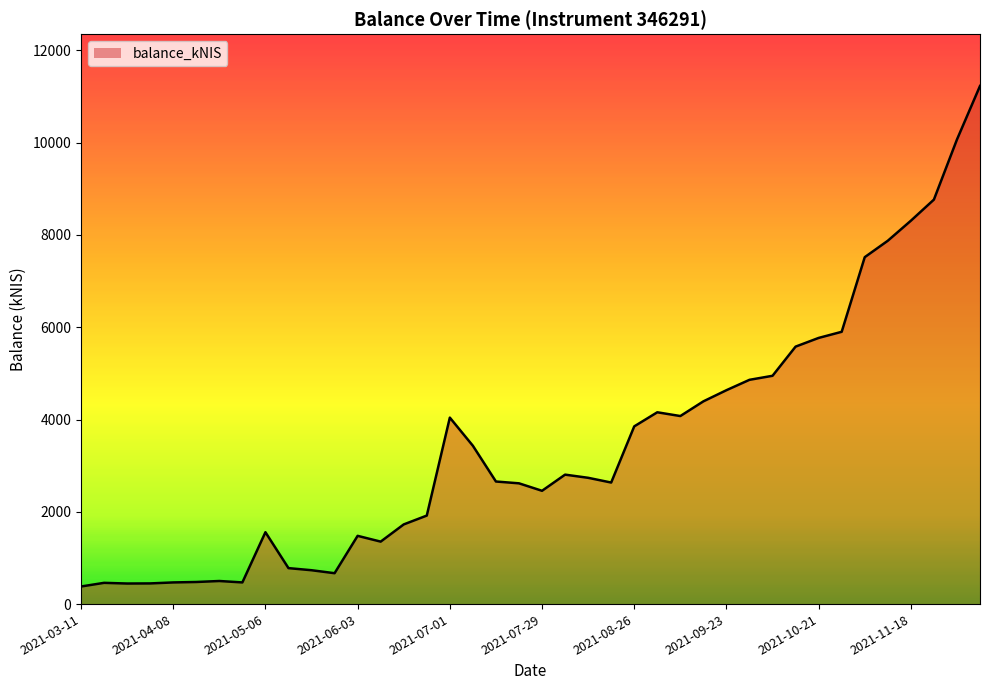

What is the maximum value shown in the chart?

11227.7